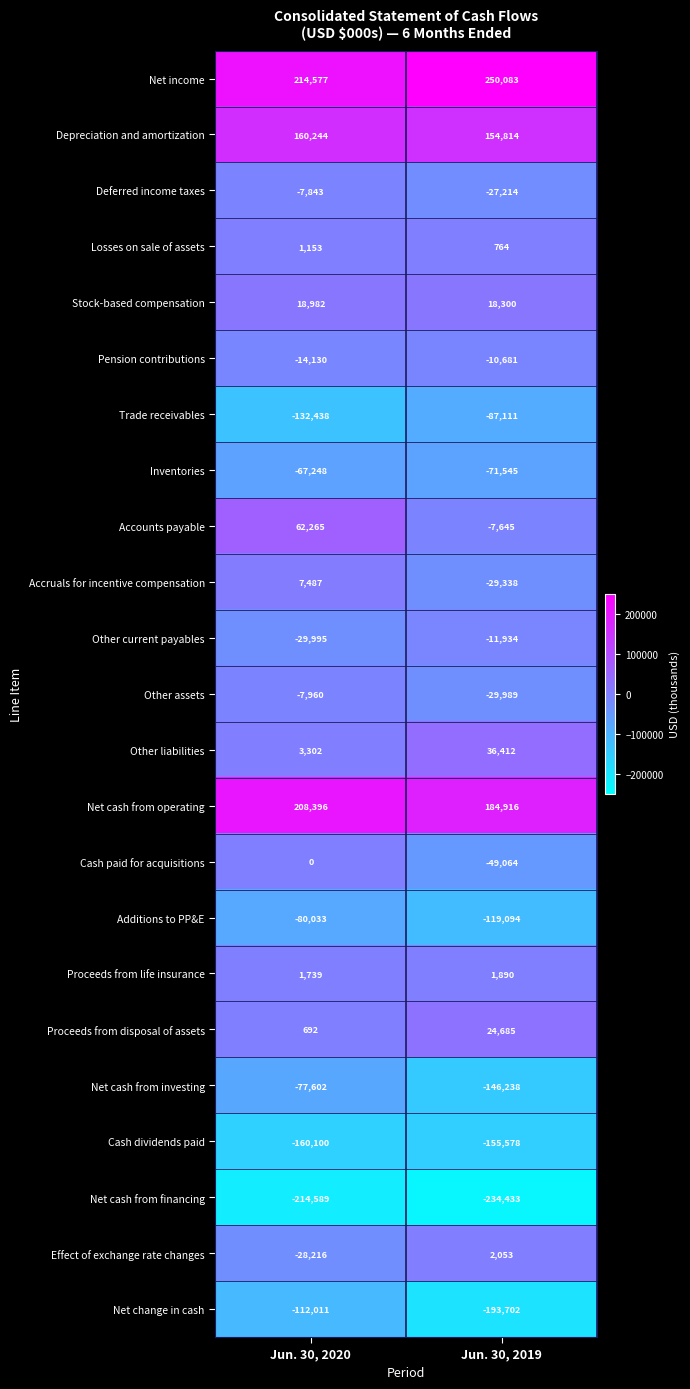

Read the Proceeds from disposal of assets value at Jun. 30, 2020, to the nearest 100.

700